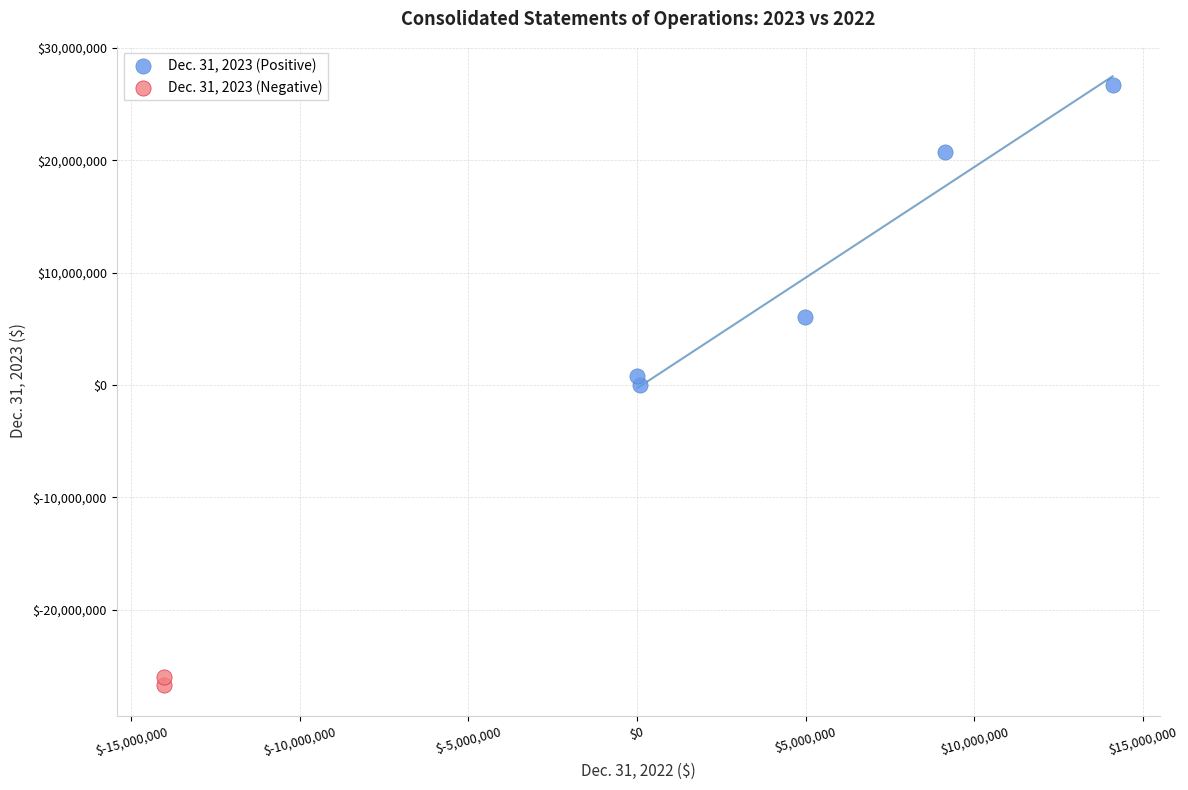

Which series reaches the maximum Y coordinate?

Dec. 31, 2023 (Positive)